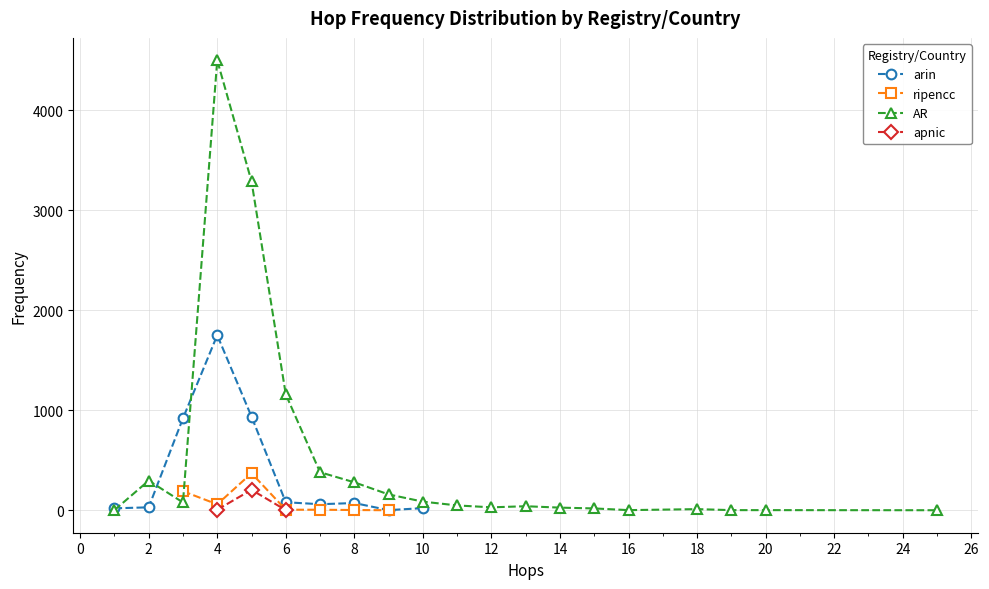

Where is the first local minimum for ripencc?

4